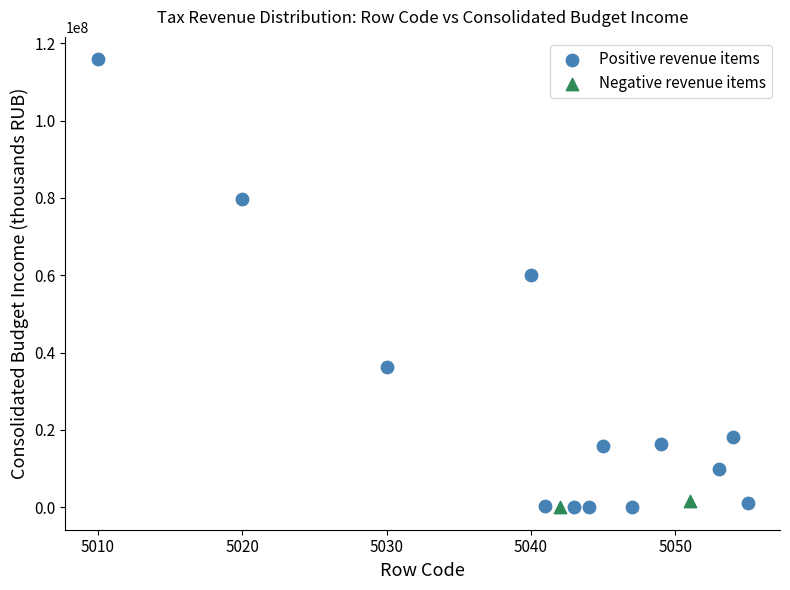

Which series has the largest Y range (max minus min)?

Positive revenue items